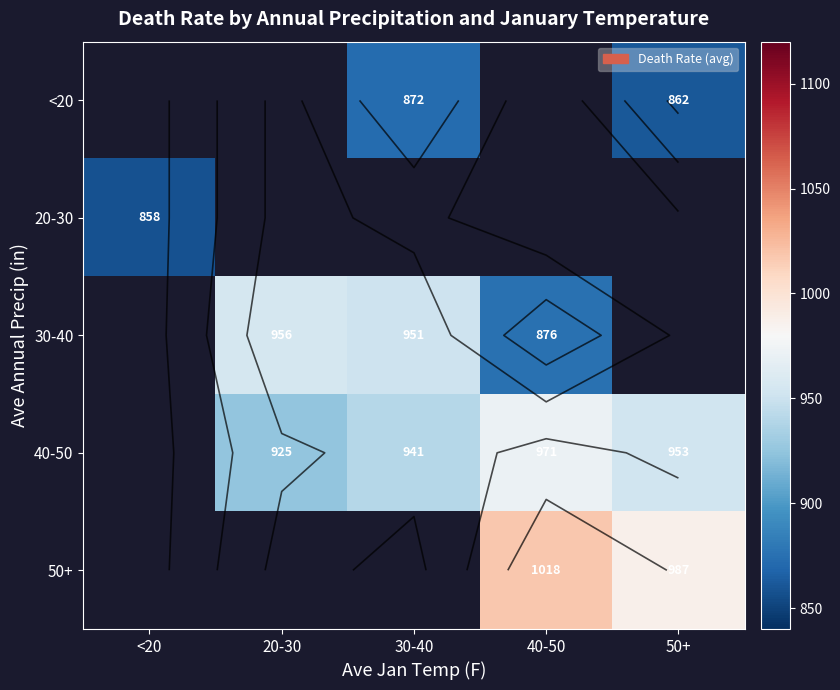

How many values in 40-50 are above zero?

4